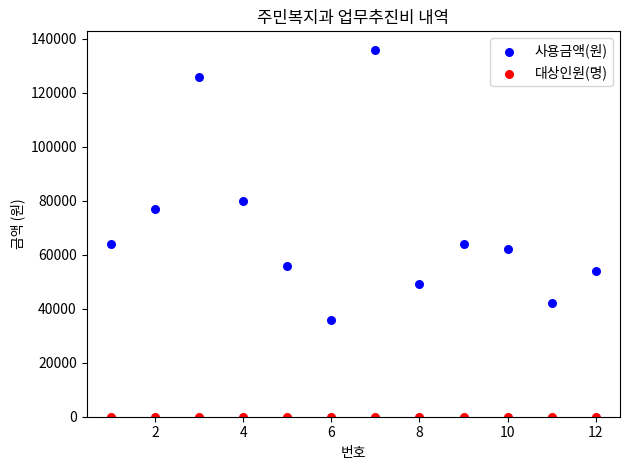

Which series contains the highest Y value?

사용금액(원)